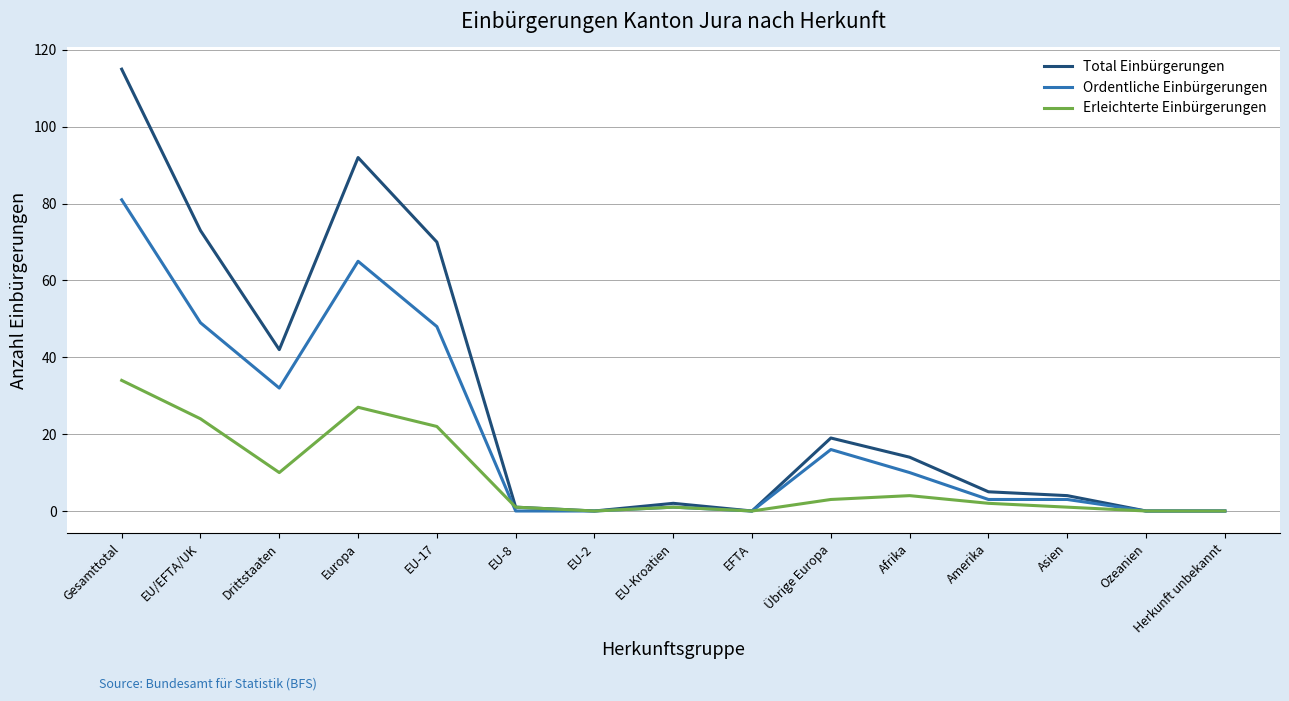

Rank the series by their average value, from highest to lowest.

Total Einbürgerungen, Ordentliche Einbürgerungen, Erleichterte Einbürgerungen